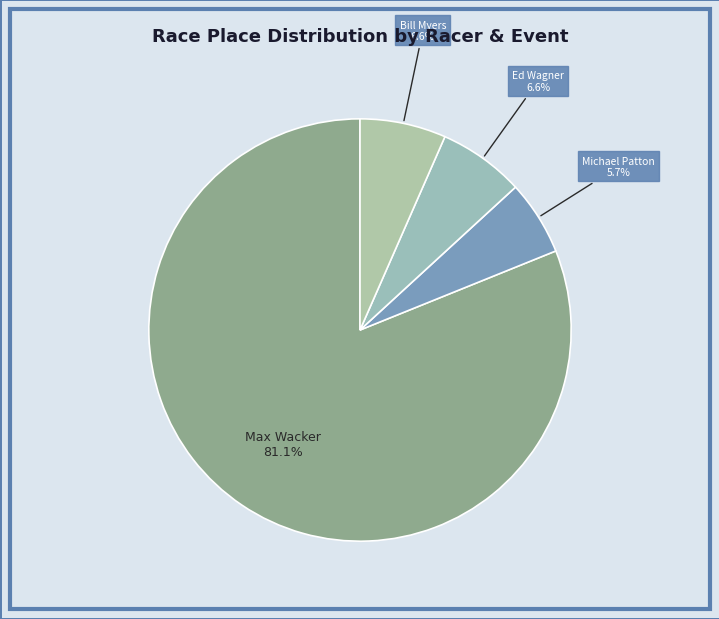

How many segments does this pie chart have?

4